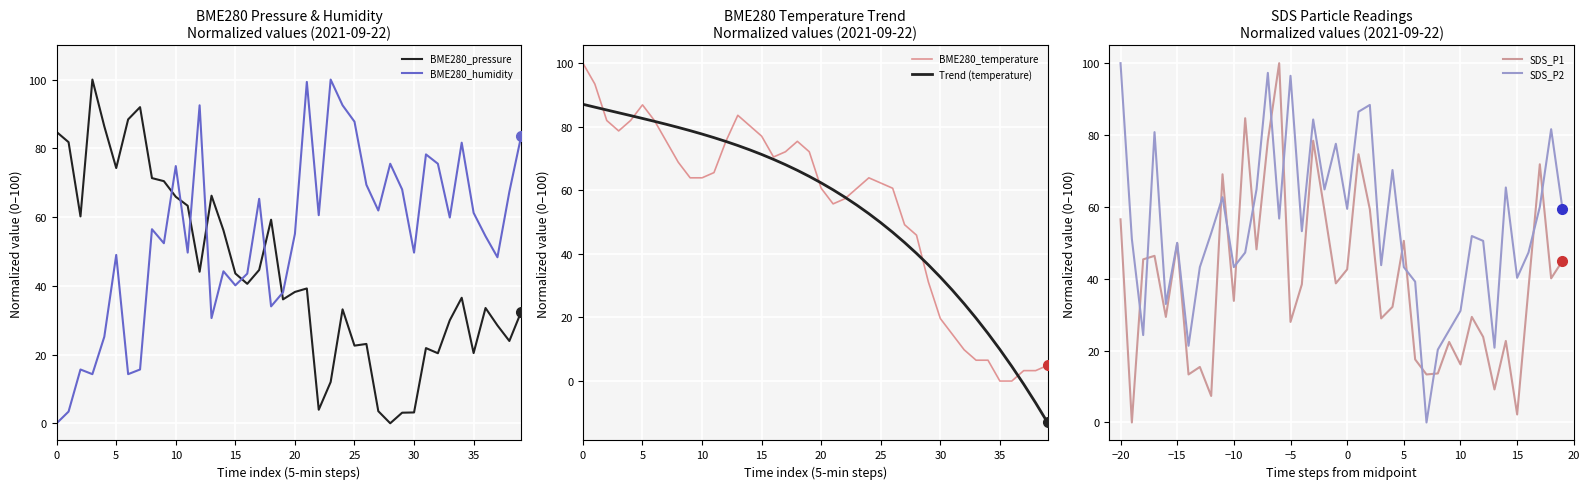

What are all the series names shown in the legend?

BME280_pressure, BME280_humidity, BME280_temperature, Trend (temperature), SDS_P1, SDS_P2